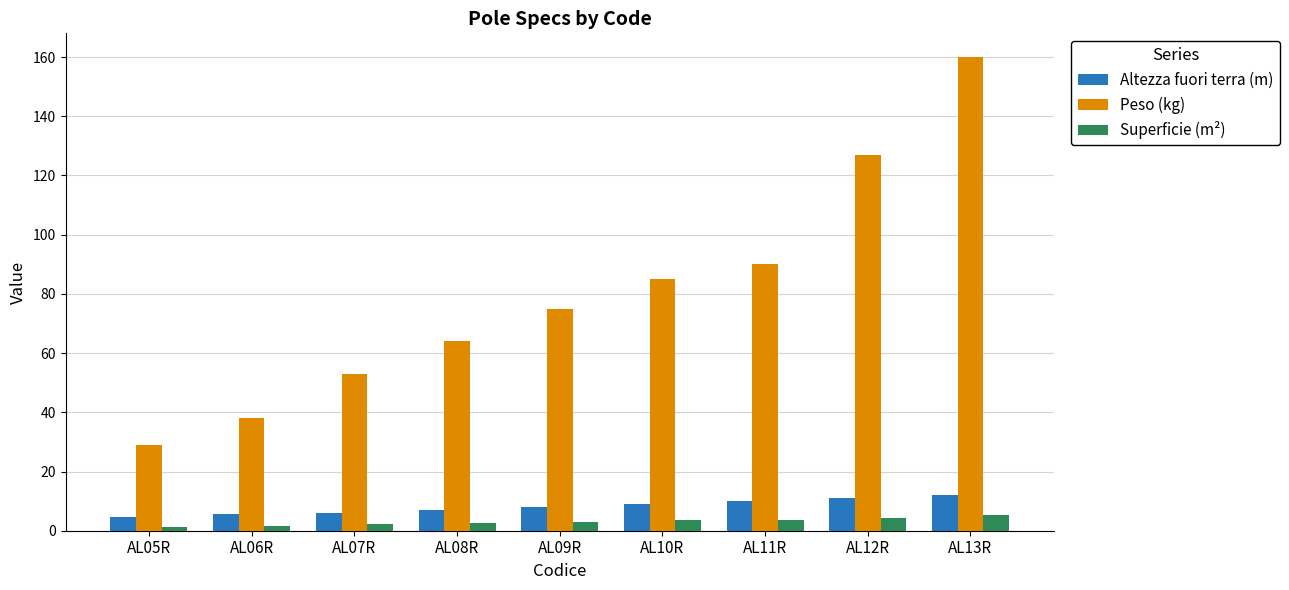

What is the value of the Altezza fuori terra (m) bar at the 8th from the left?

11.0